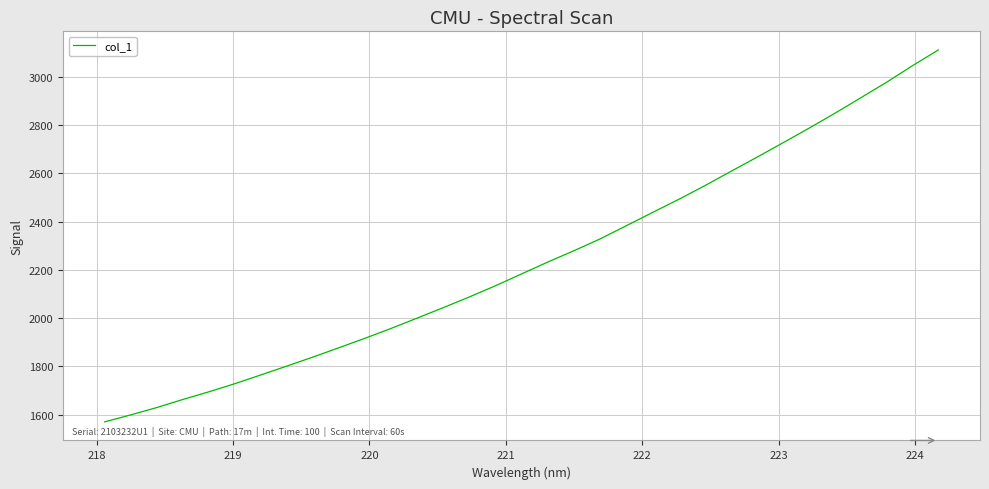

How many distinct data groups are displayed?

1